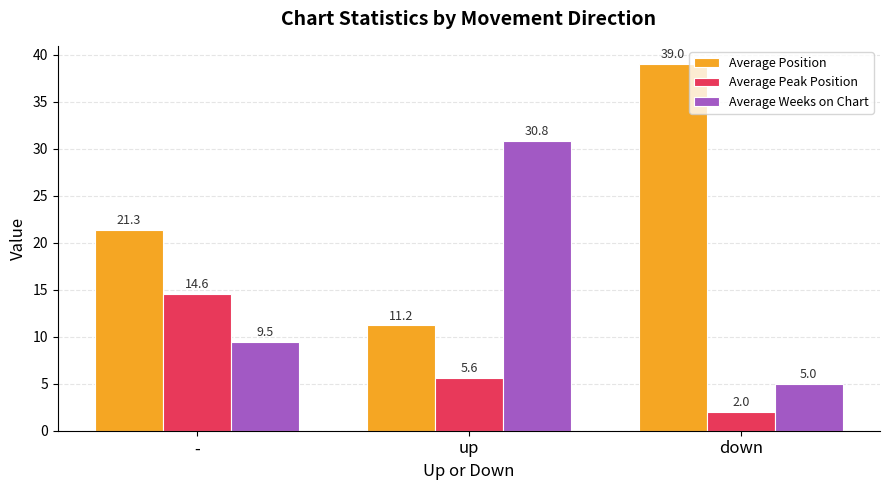

How many groups of bars are there?

3